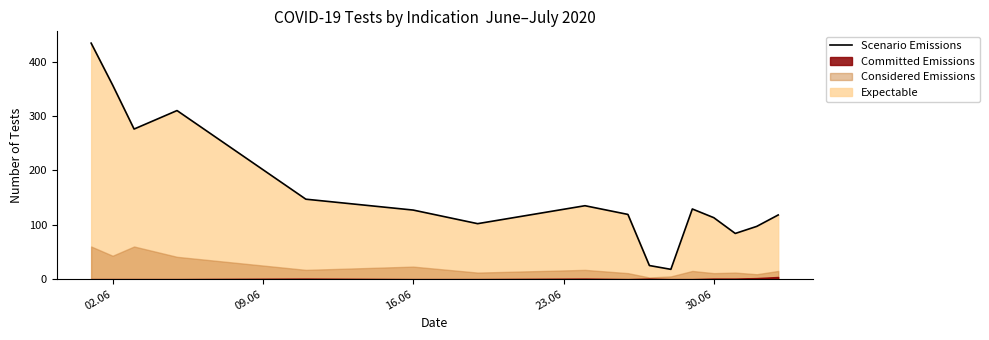

How many lines are shown in the chart?

1